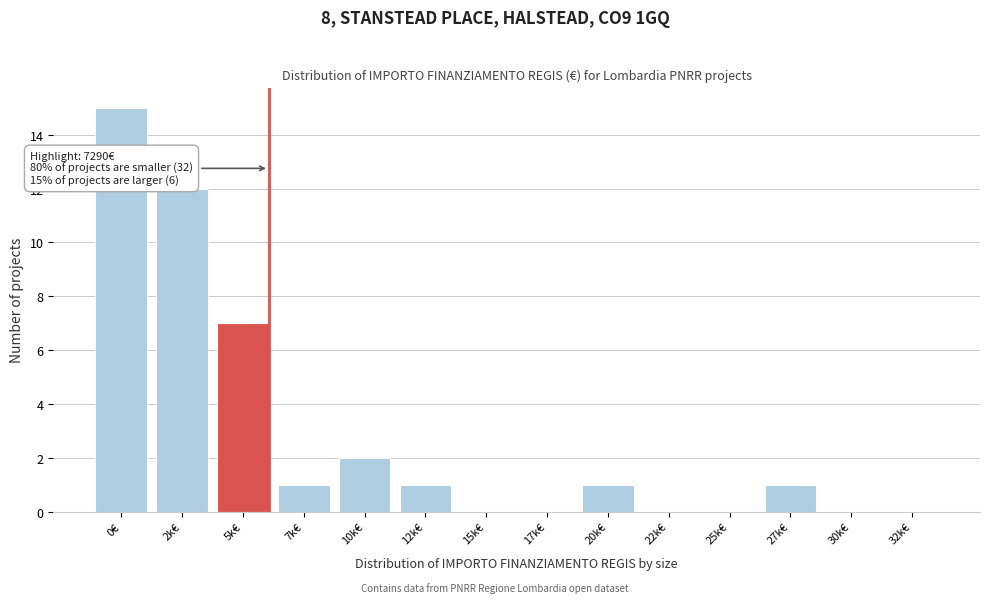

Reading left to right, transcribe all the data shown in this chart.

0€=15	2k€=12	5k€=7	7k€=1	10k€=2	12k€=1	15k€=0	17k€=0	20k€=1	22k€=0	25k€=0	27k€=1	30k€=0	32k€=0